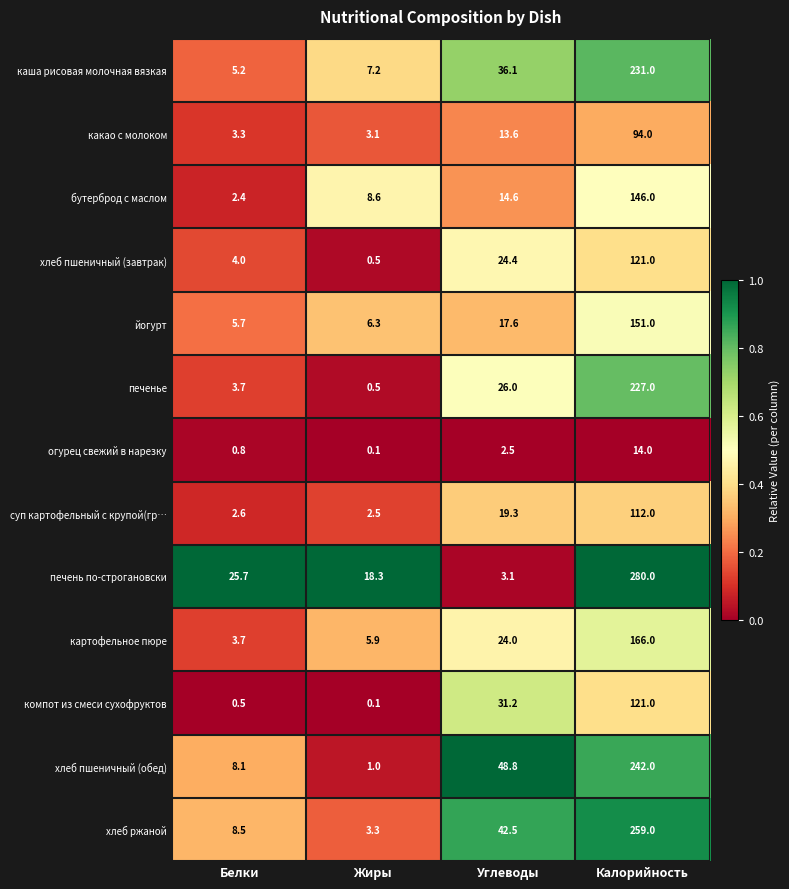

What is the sum of the йогурт values at Углеводы and Белки?

23.3